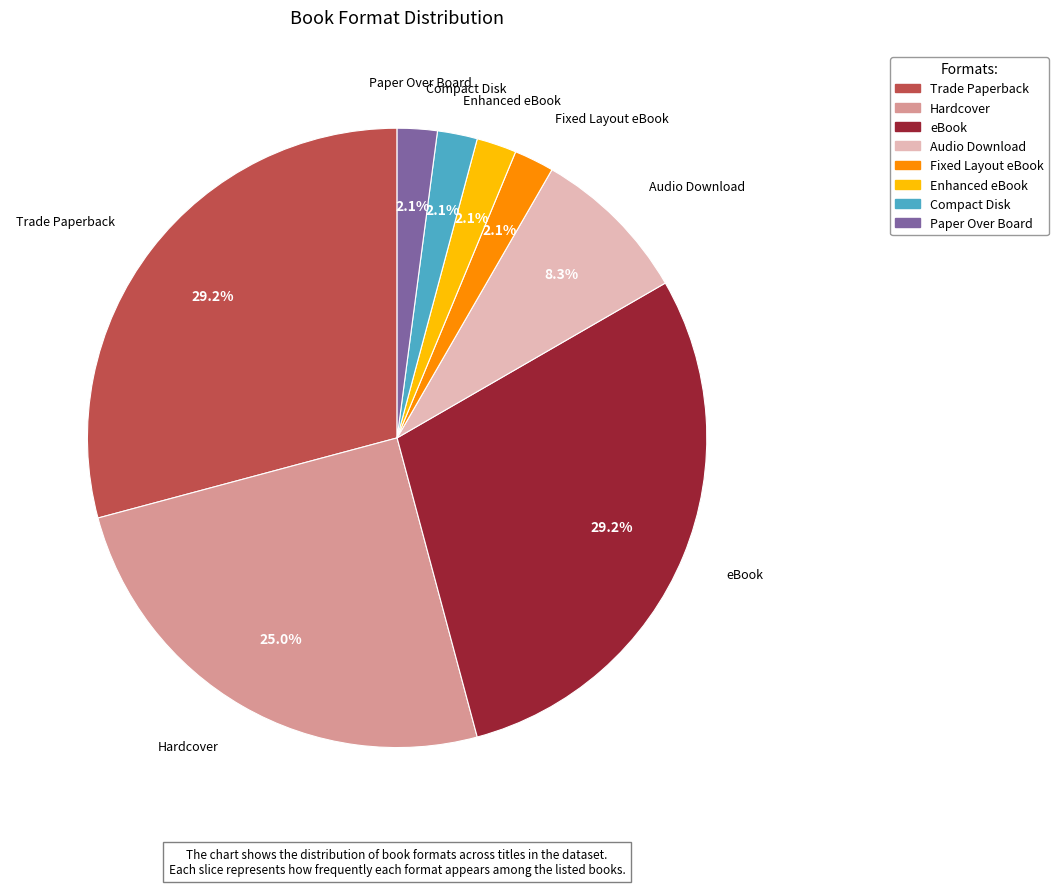

Is eBook the majority of the pie?

No